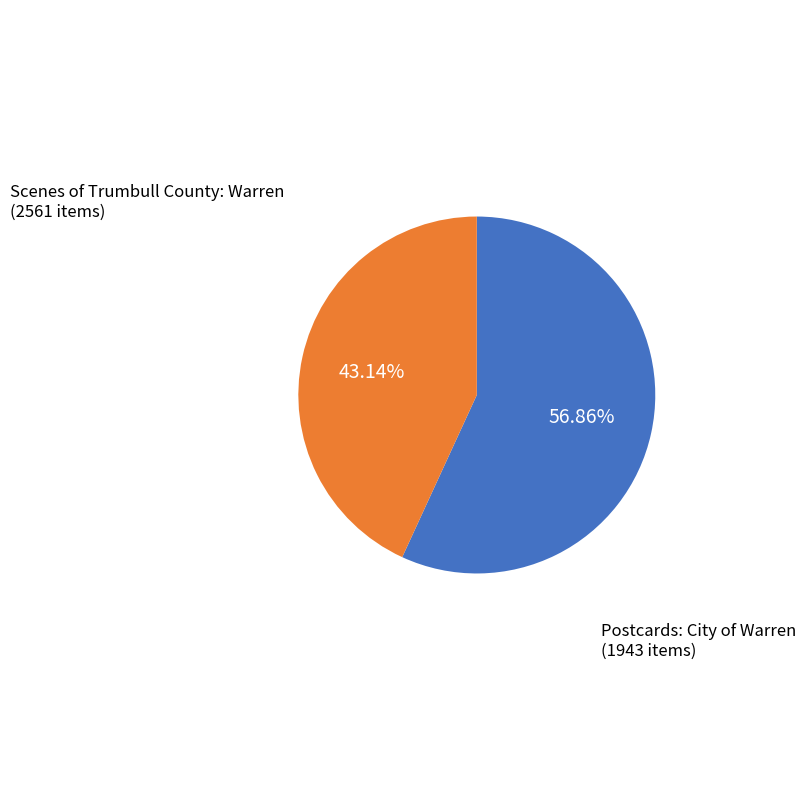

Which slice is the smallest?

Postcards: City of Warren